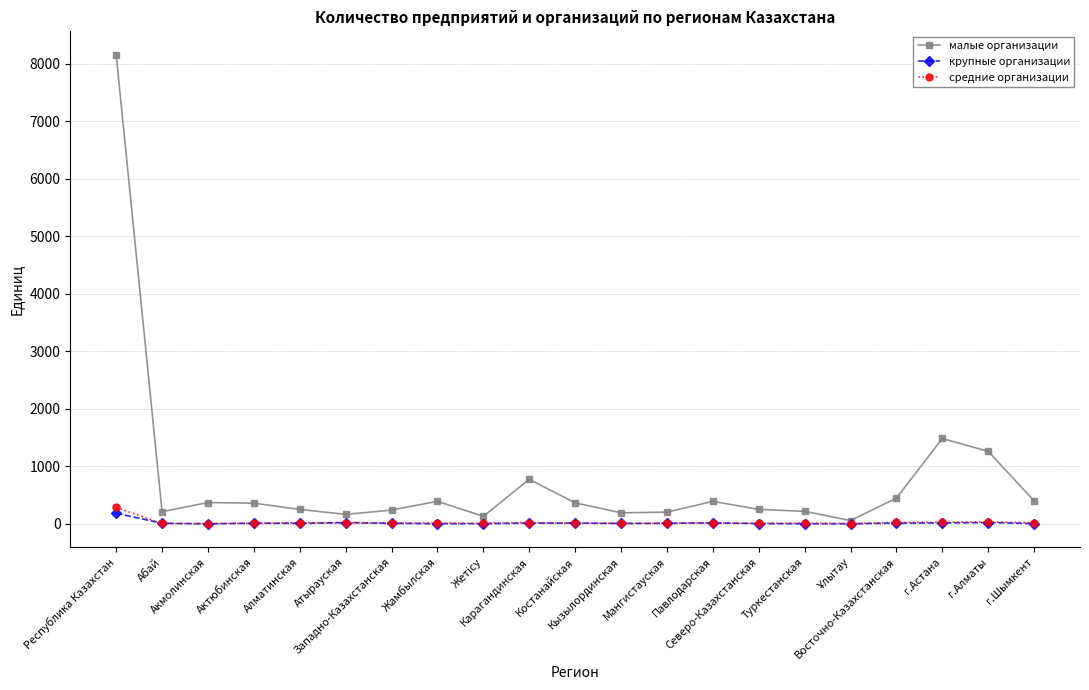

Which series has the largest total across all categories?

малые организации